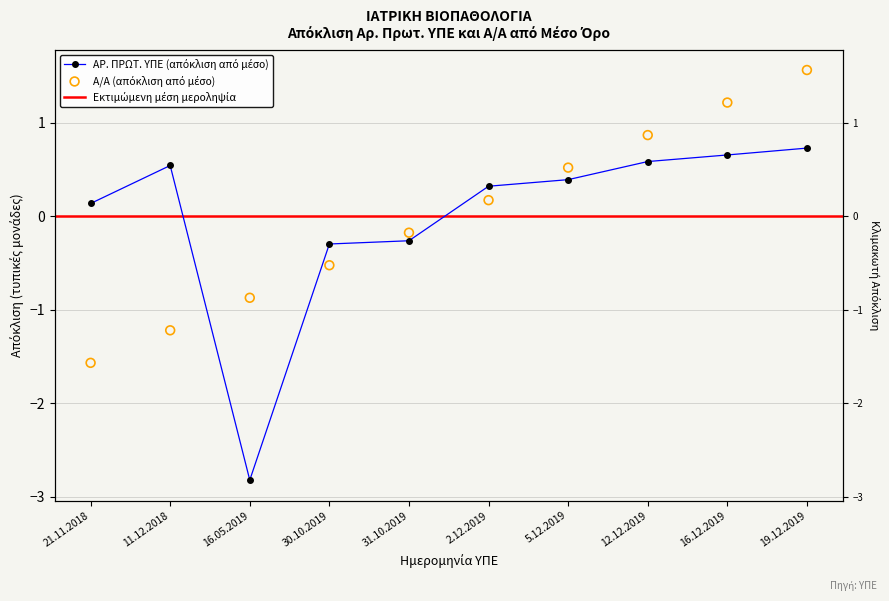

At which category is the sum across all series the highest?

19.12.2019